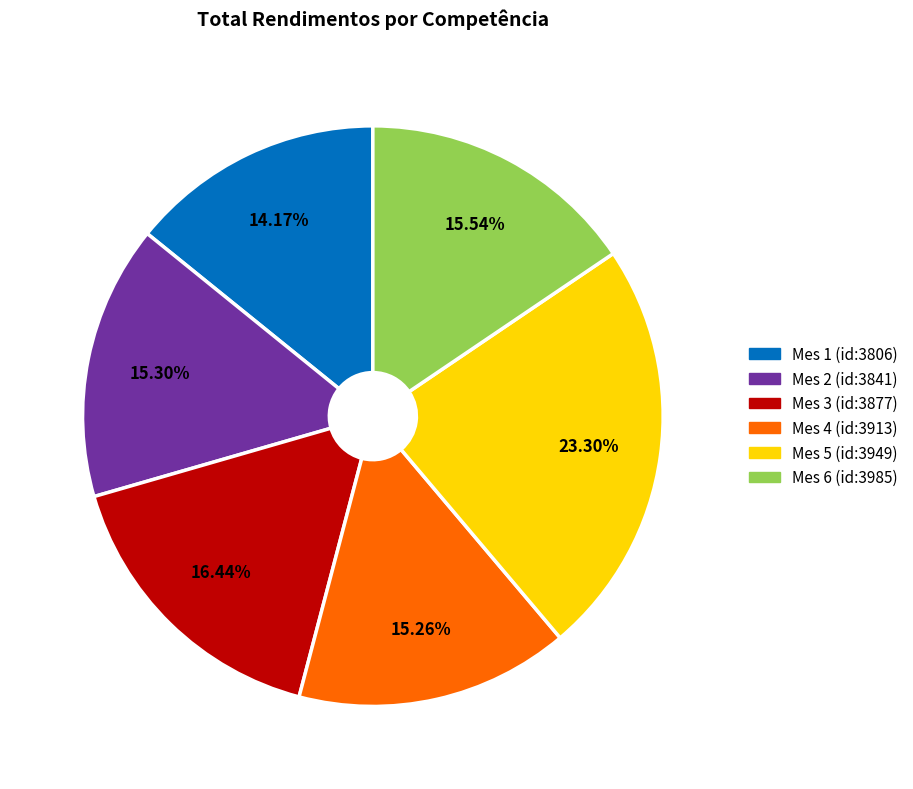

The Mes 1 (id:3806) slice represents 22% of the pie. True or false?

False